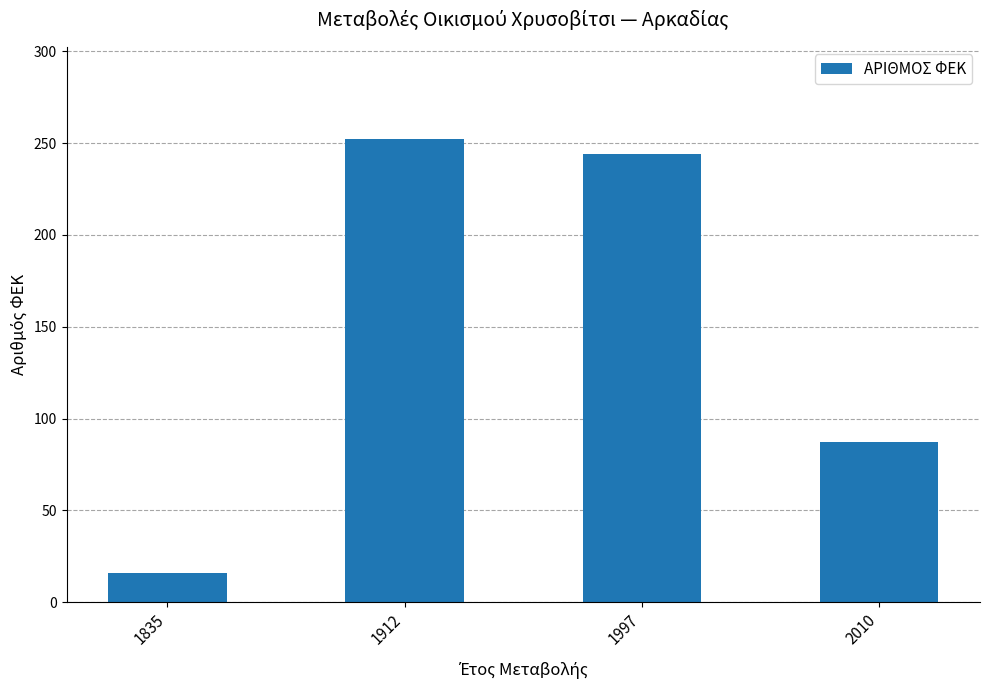

What is the sum of all values?

599